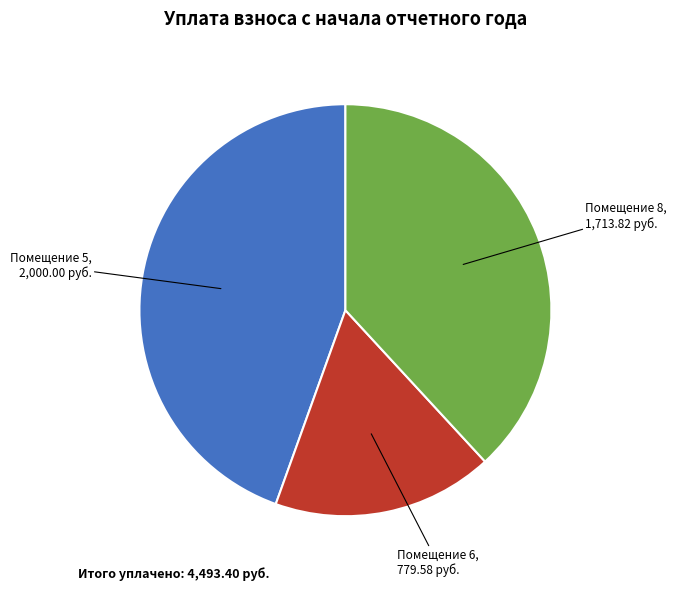

Does any single category account for the majority?

No